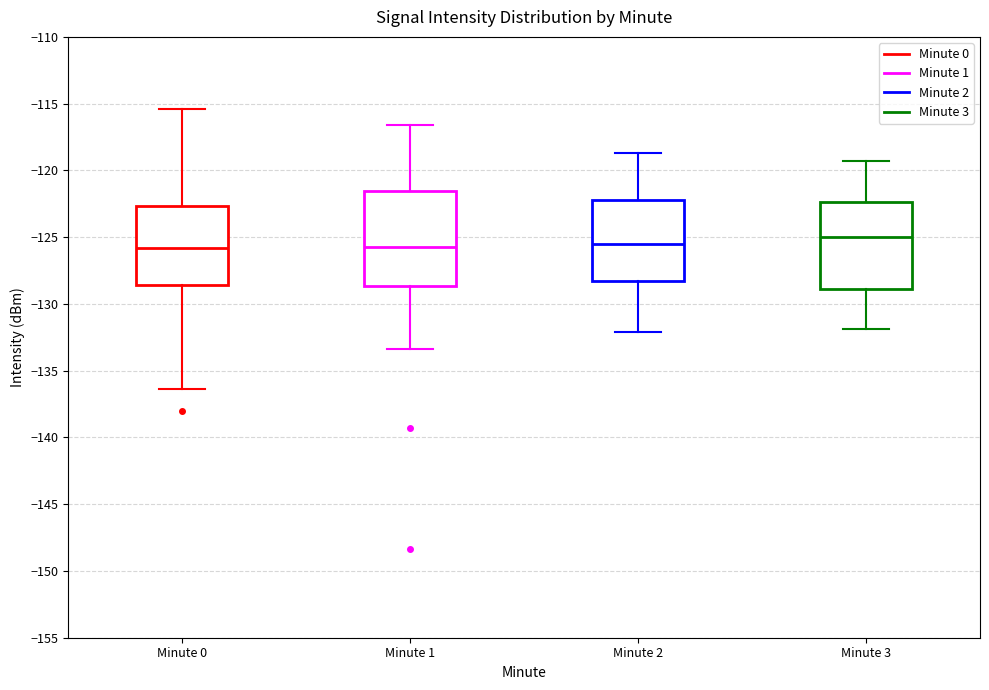

Which box is the tallest, from its lower edge to its upper edge?

Minute 1